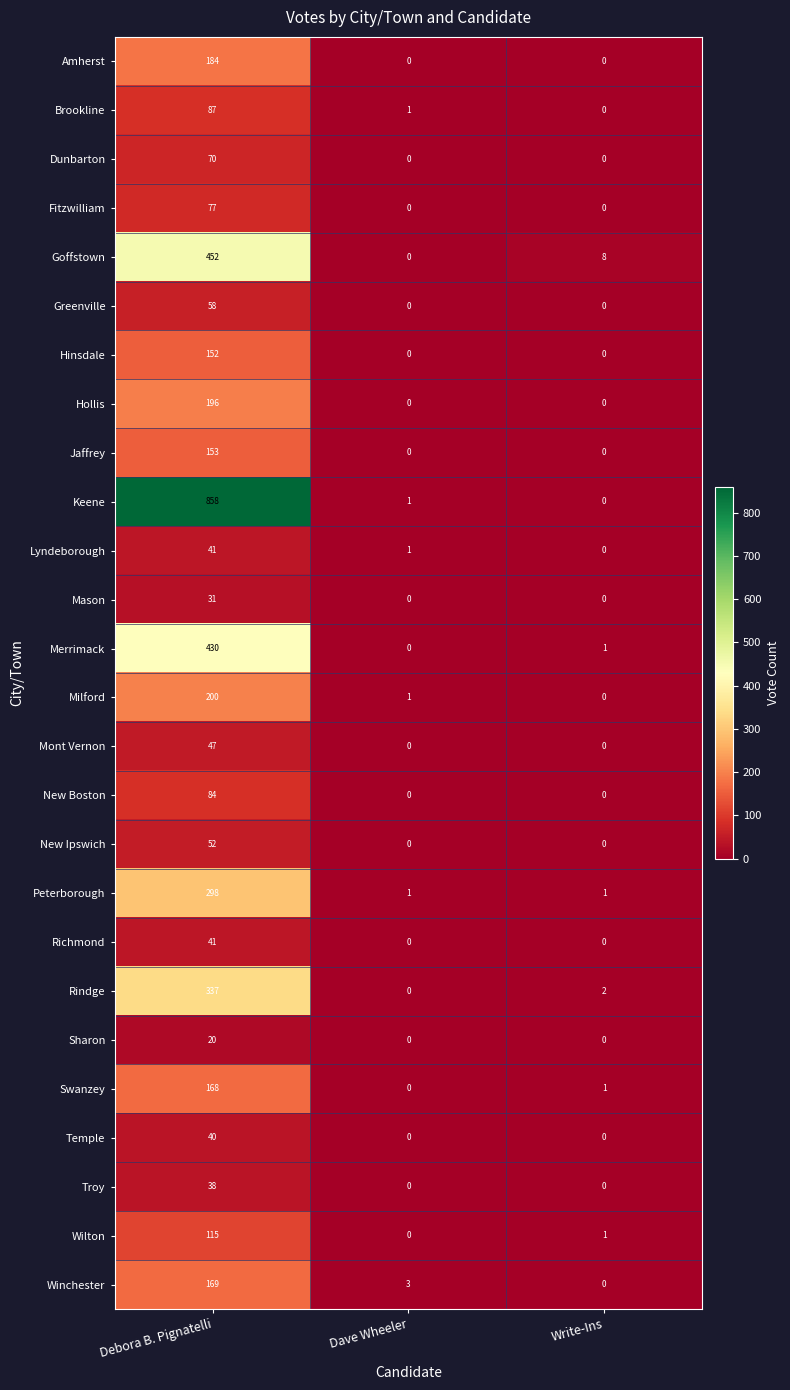

List the labels in order of Keene value, largest first.

Debora B. Pignatelli, Dave Wheeler, Write-Ins